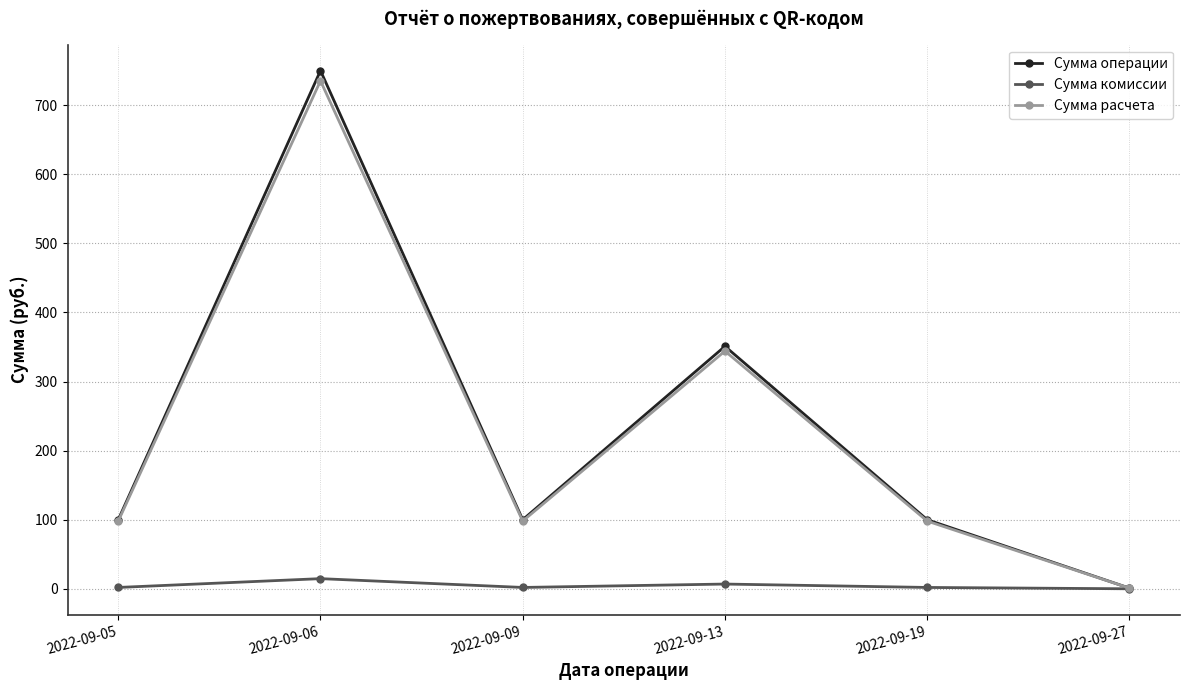

How many series are shown in this chart?

3